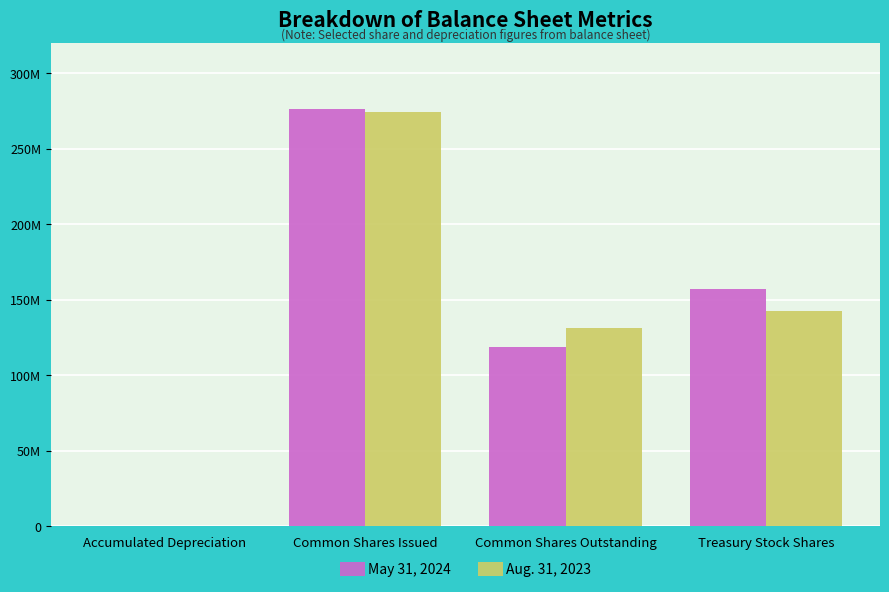

Does the chart contain stacked bars?

No